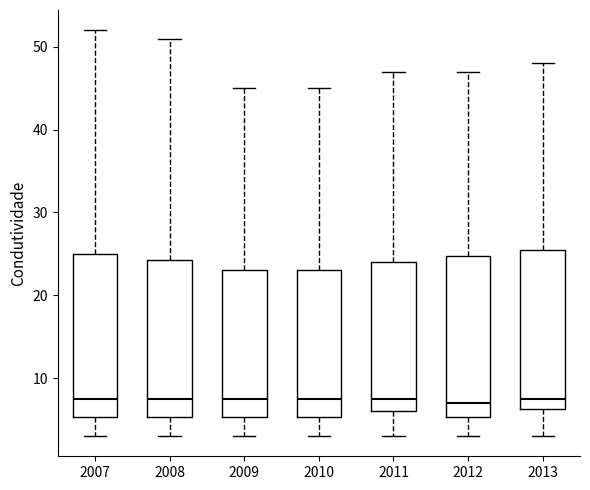

Reading left to right, read every box against the y-axis: the position of its median line, the range the box covers, and the ends of its whiskers. The values are not printed on the chart, so give them approximately, as read against the axis.

2007: median 8, box 5 to 25, whiskers 3 to 52
2008: median 8, box 5 to 24, whiskers 3 to 51
2009: median 8, box 5 to 23, whiskers 3 to 45
2010: median 8, box 5 to 23, whiskers 3 to 45
2011: median 8, box 6 to 24, whiskers 3 to 47
2012: median 7, box 5 to 25, whiskers 3 to 47
2013: median 8, box 6 to 26, whiskers 3 to 48